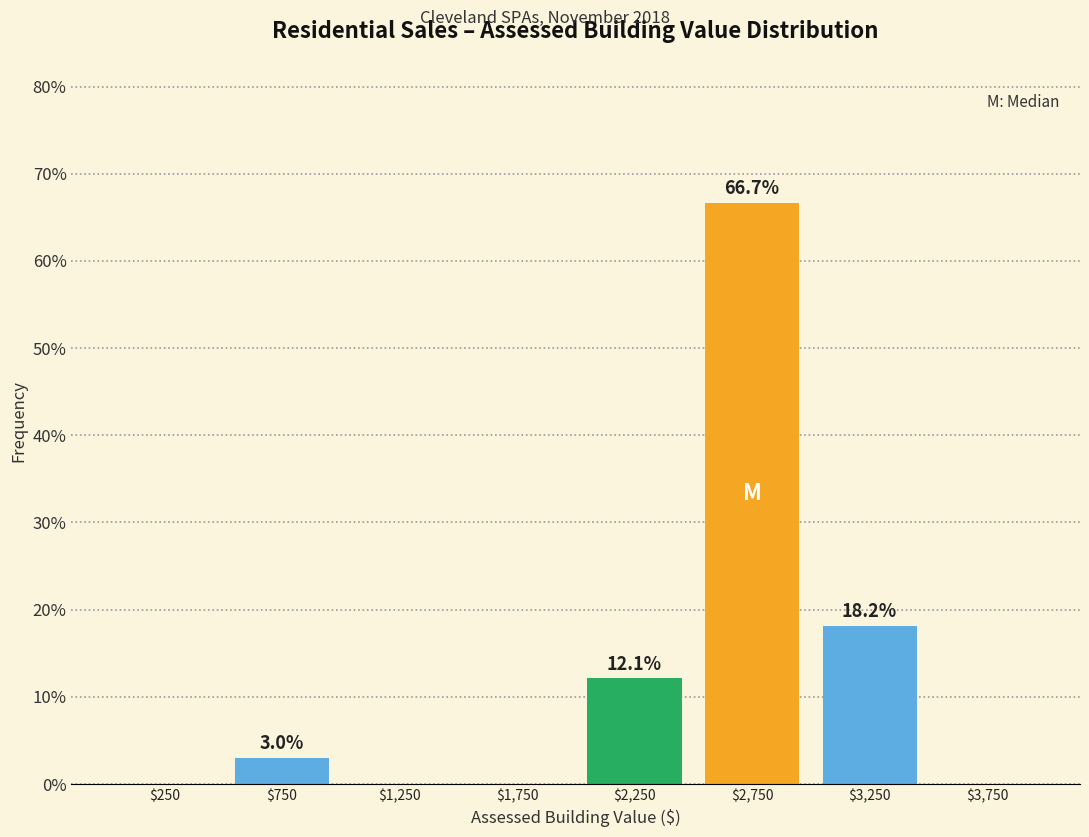

Over which range of the x-axis is the bar tallest?

2500 to 3000